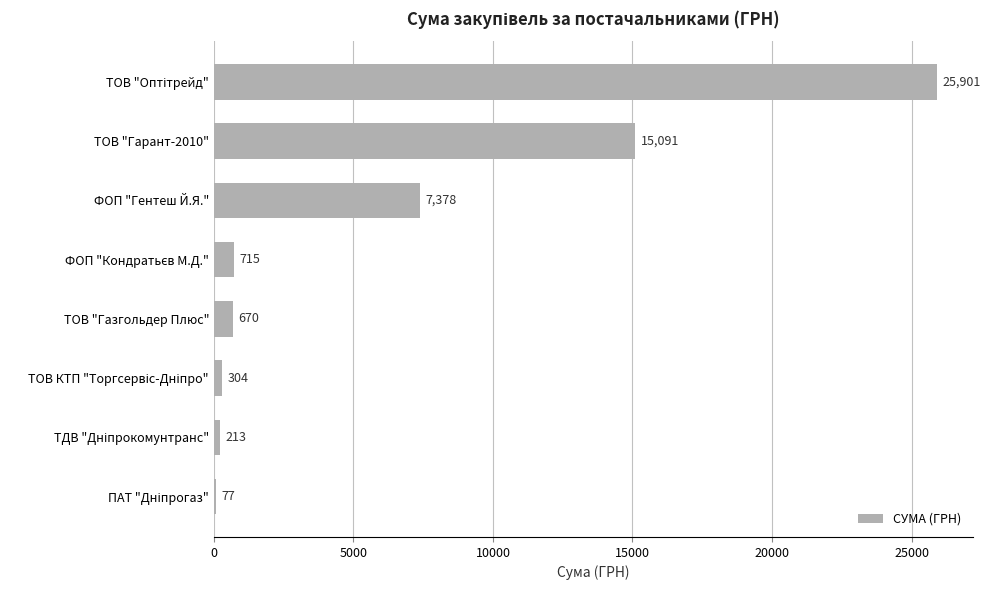

Where is the data nearest to the value 12989?

ТОВ "Гарант-2010"